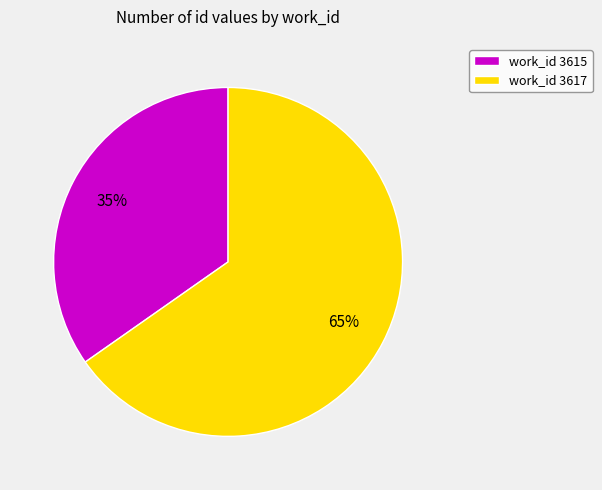

Which slice represents more than half of the pie?

work_id 3617